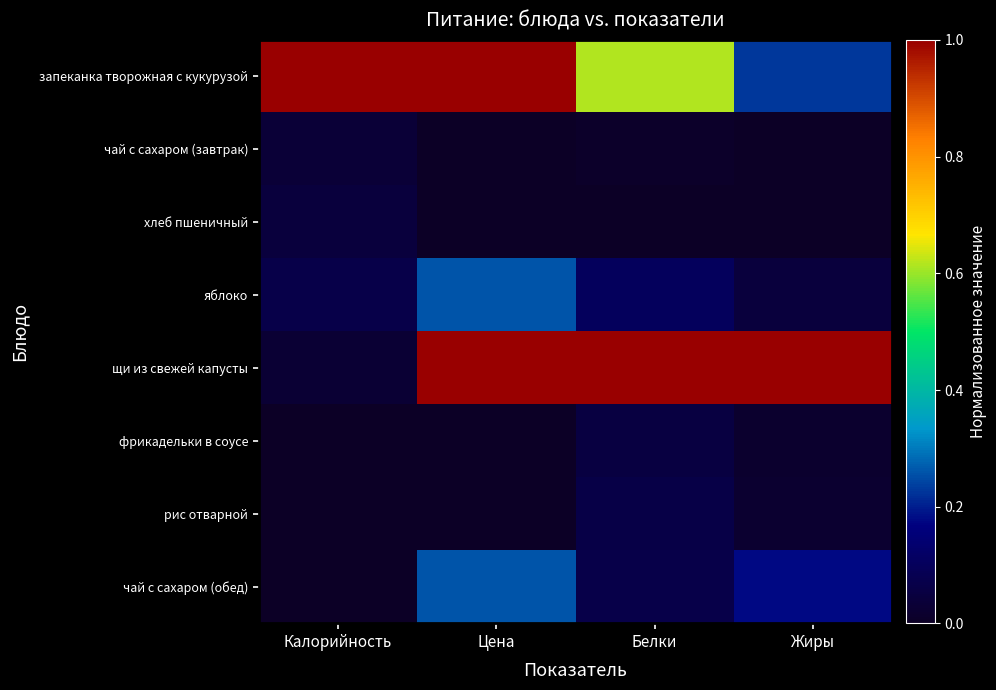

Reading left to right, transcribe all the data shown in this chart.

запеканка творожная с кукурузой: Калорийность=1.0	Цена=1.0	Белки=0.6	Жиры=0.2
чай с сахаром (завтрак): Калорийность=0.0	Цена=0.0	Белки=0.0	Жиры=0.0
хлеб пшеничный: Калорийность=0.0	Цена=0.0	Белки=0.0	Жиры=0.0
яблоко: Калорийность=0.1	Цена=0.3	Белки=0.1	Жиры=0.0
щи из свежей капусты: Калорийность=0.0	Цена=1.0	Белки=1.0	Жиры=1.0
фрикадельки в соусе: Калорийность=0.0	Цена=0.0	Белки=0.1	Жиры=0.0
рис отварной: Калорийность=0.0	Цена=0.0	Белки=0.1	Жиры=0.0
чай с сахаром (обед): Калорийность=0.0	Цена=0.3	Белки=0.1	Жиры=0.2